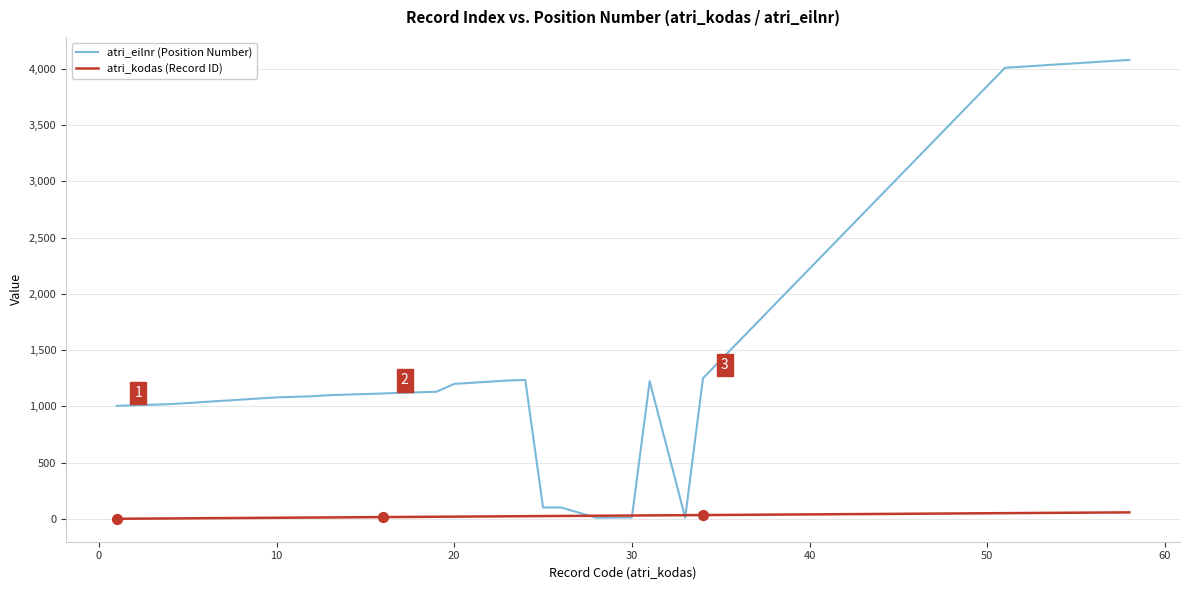

Which series has the largest range (max minus min)?

atri_eilnr (Position Number)